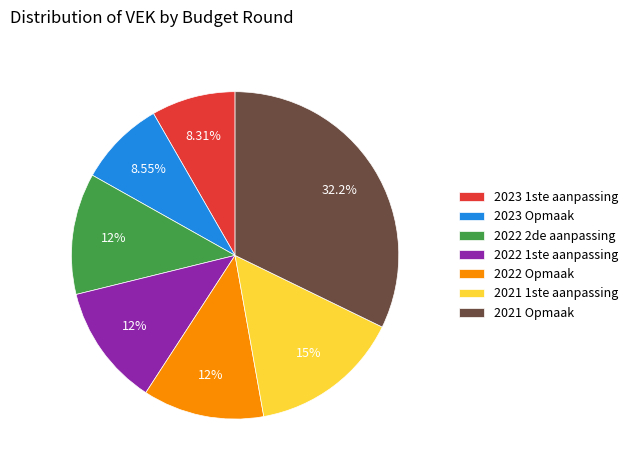

Is the sum of 2023 1ste aanpassing and 2022 2de aanpassing greater than half?

No